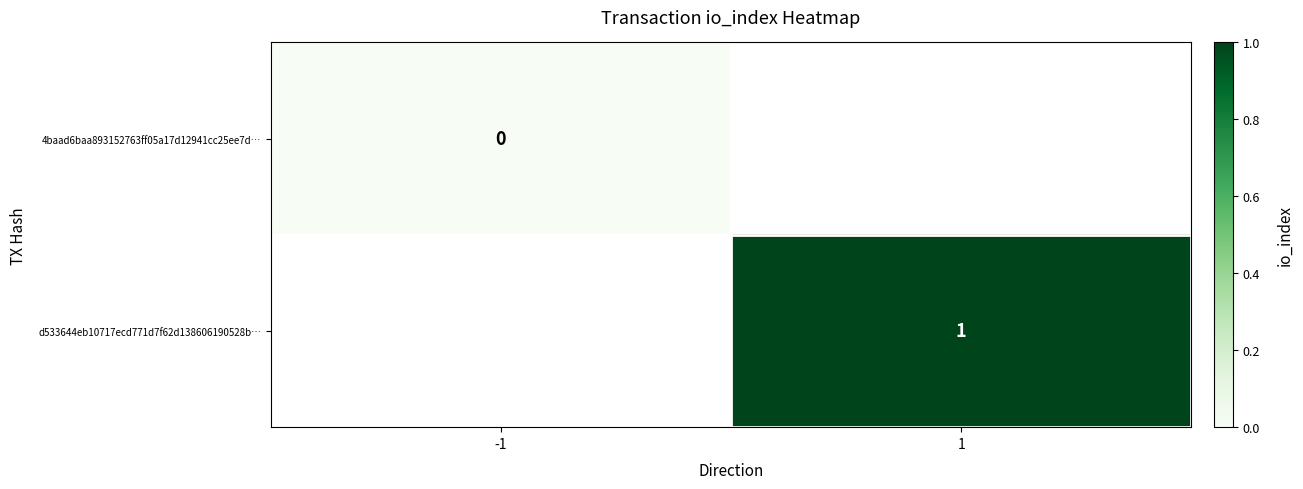

The value of d533644eb10717ecd771d7f62d138606190528b… at 1 is 2. True or false?

False